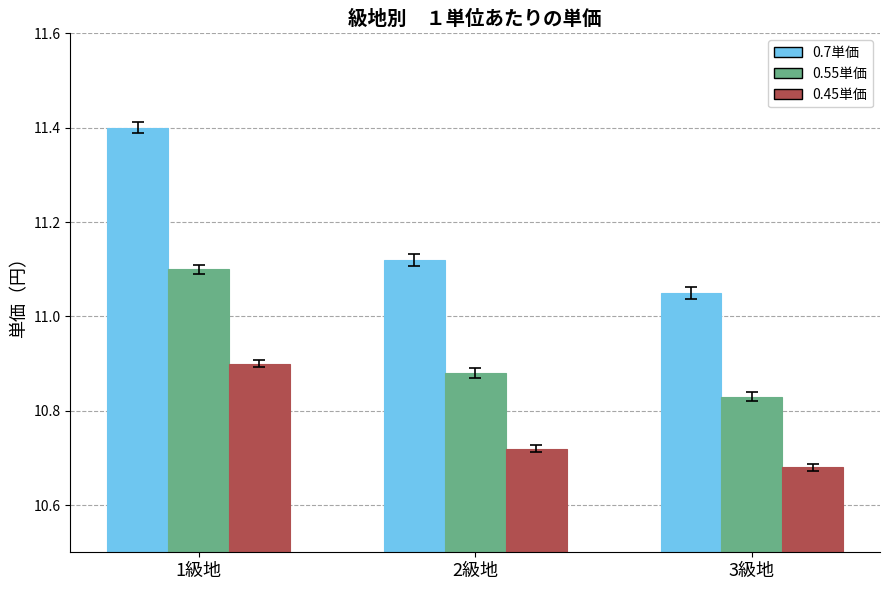

What position from the right is 2級地?

2